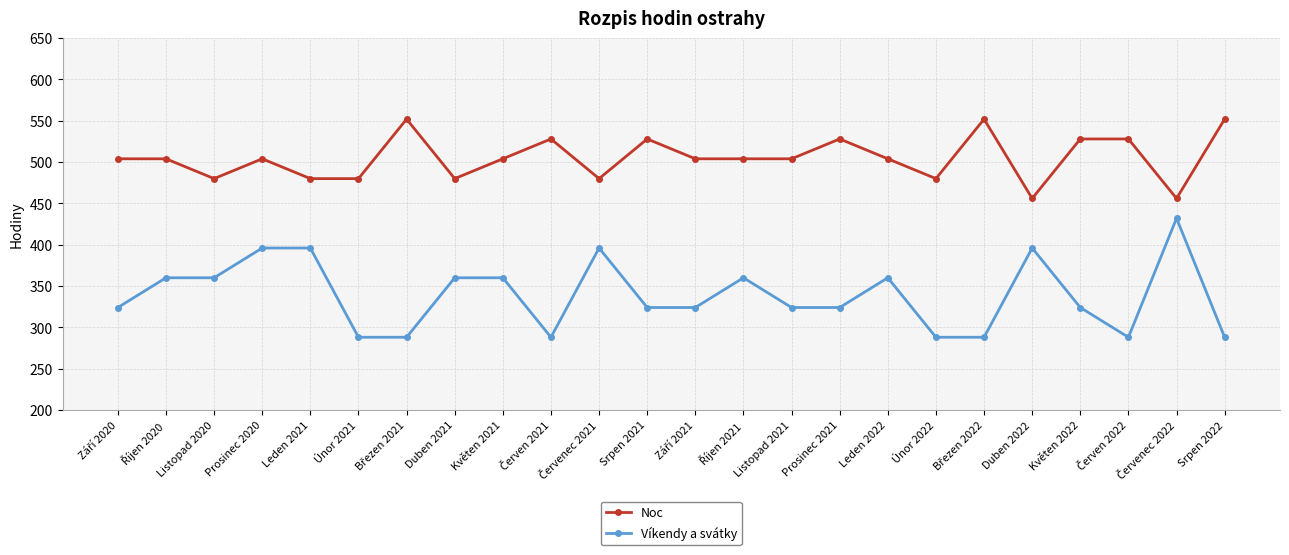

What is the sum of all Víkendy a svátky values?

8136